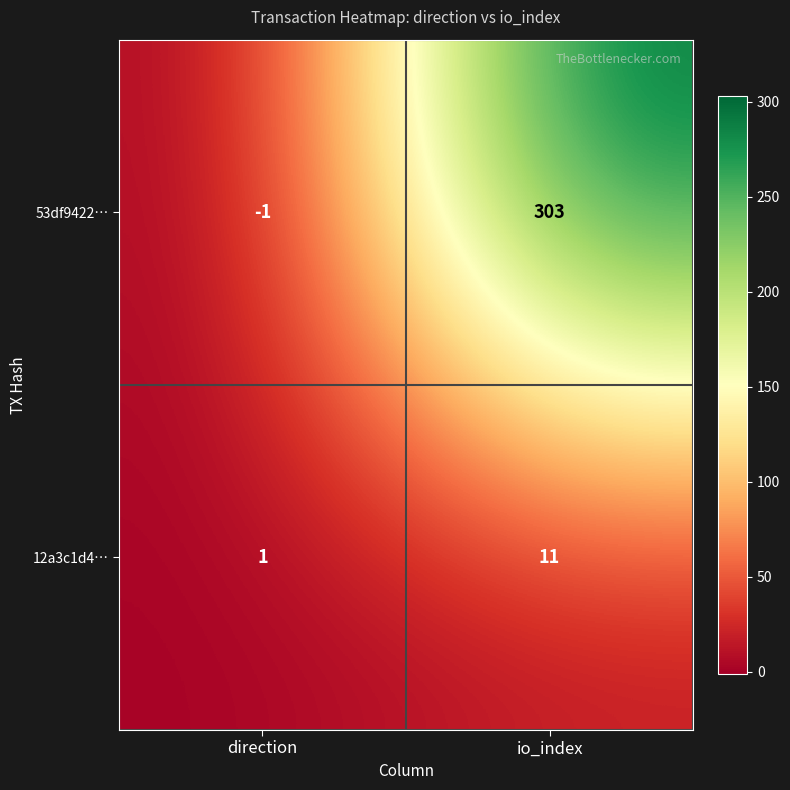

Reading left to right, transcribe all the data shown in this chart.

53df9422…: -1	303
12a3c1d4…: 1	11